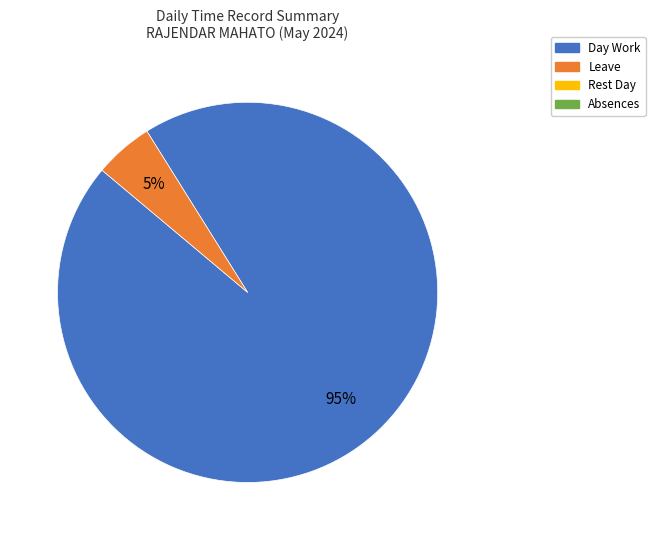

To the nearest percent, what is the average slice percentage?

50%